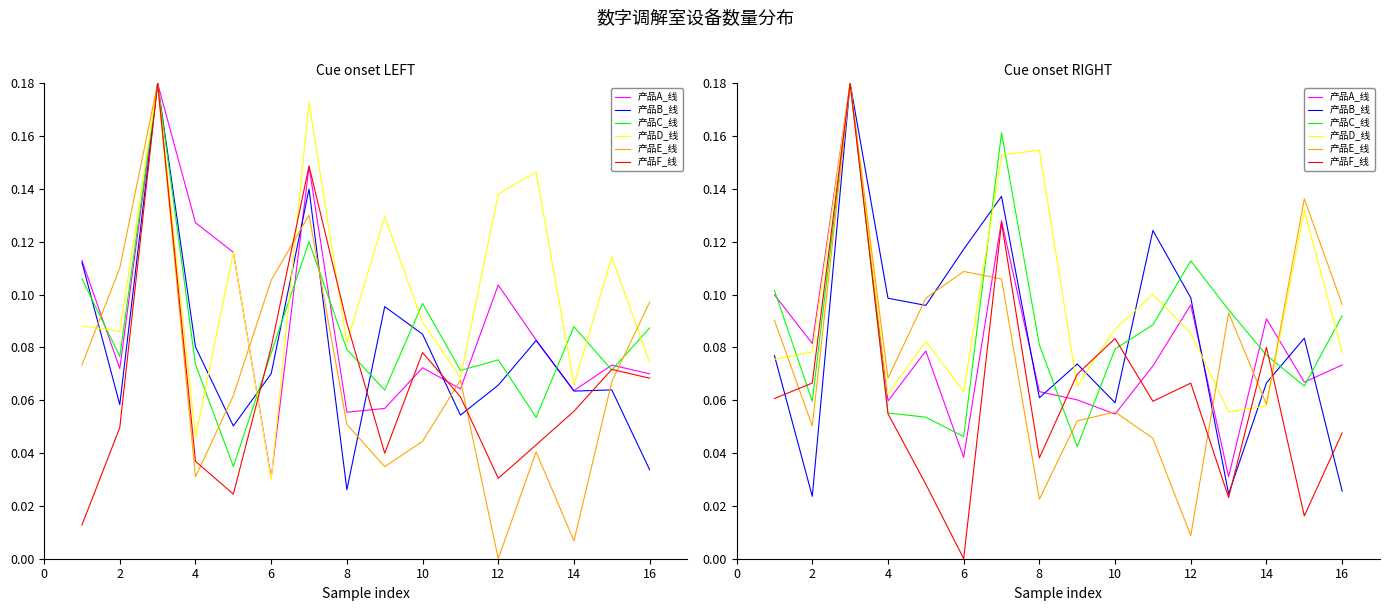

How many distinct data groups are displayed?

6